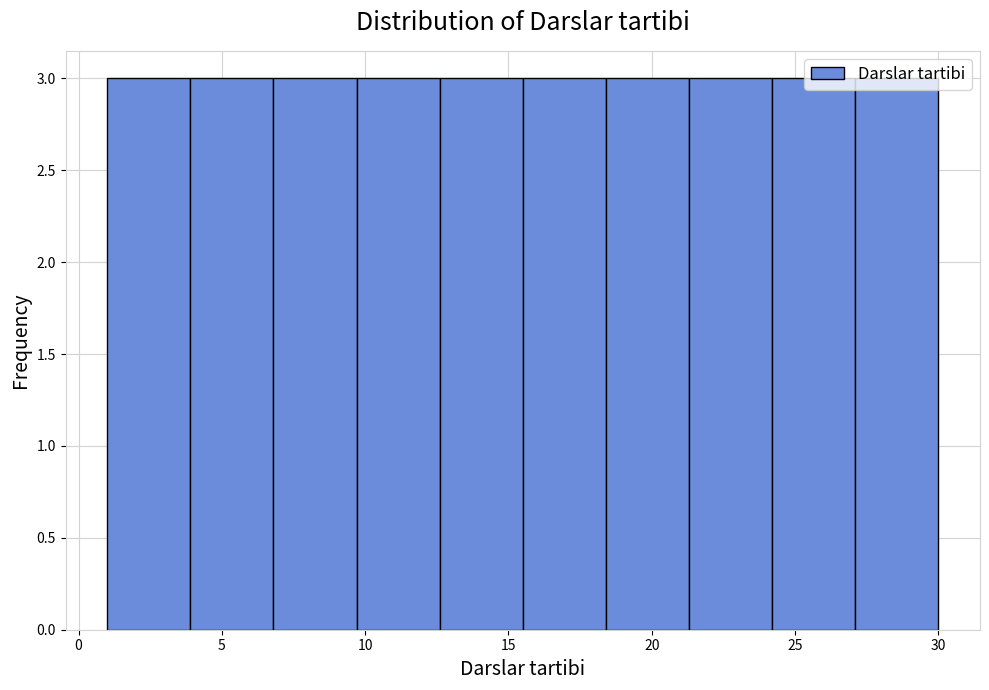

What is the height of the bar covering 24.2 to 27.1 on the x-axis? Neither the bar edges nor the heights are printed on the chart, so give them approximately, as read against the axes.

3